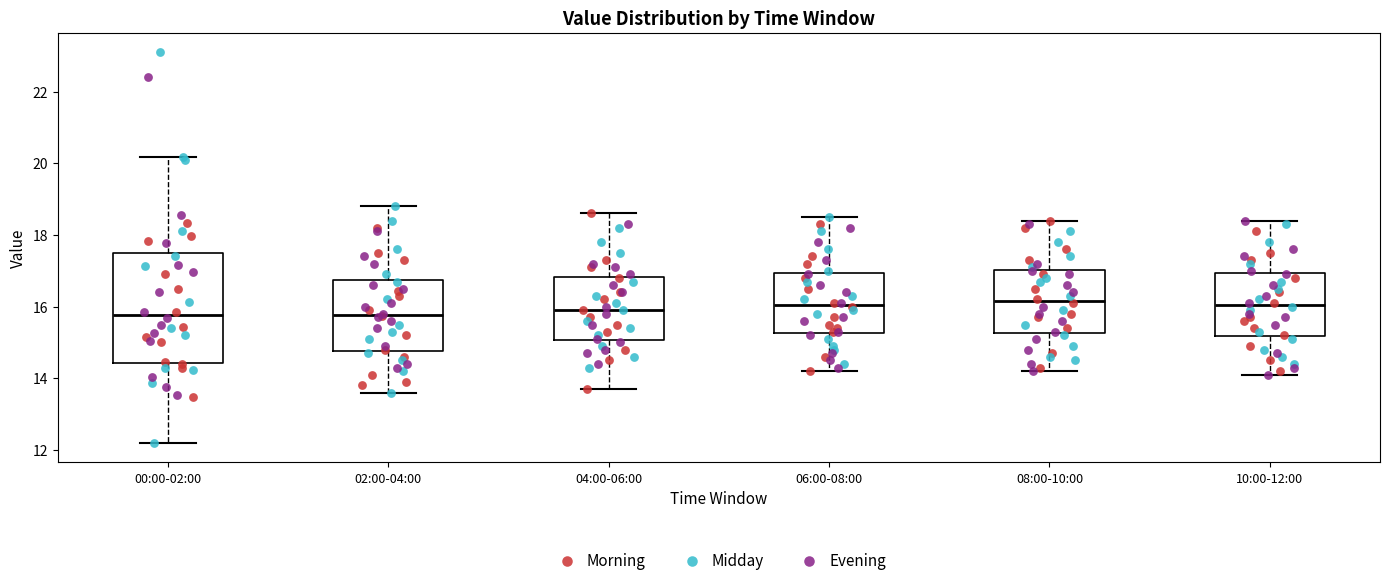

Which box is the tallest, from its lower edge to its upper edge?

00:00-02:00